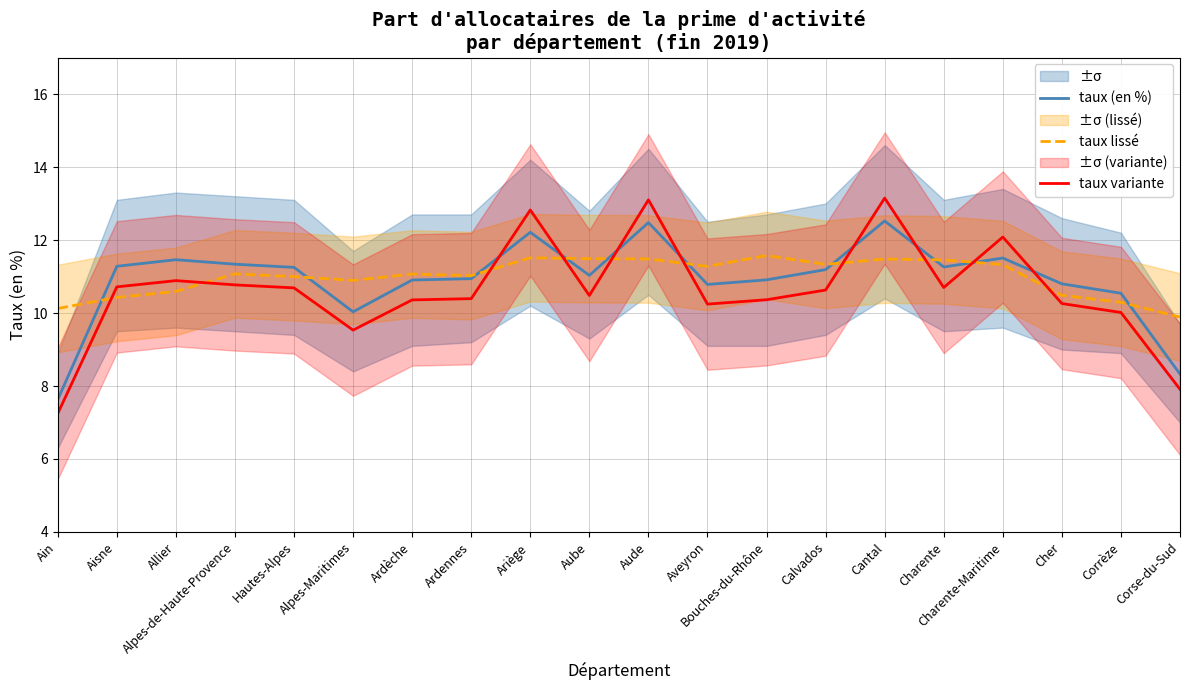

True or false: taux variante has more than 2 points higher than both neighbors.

True